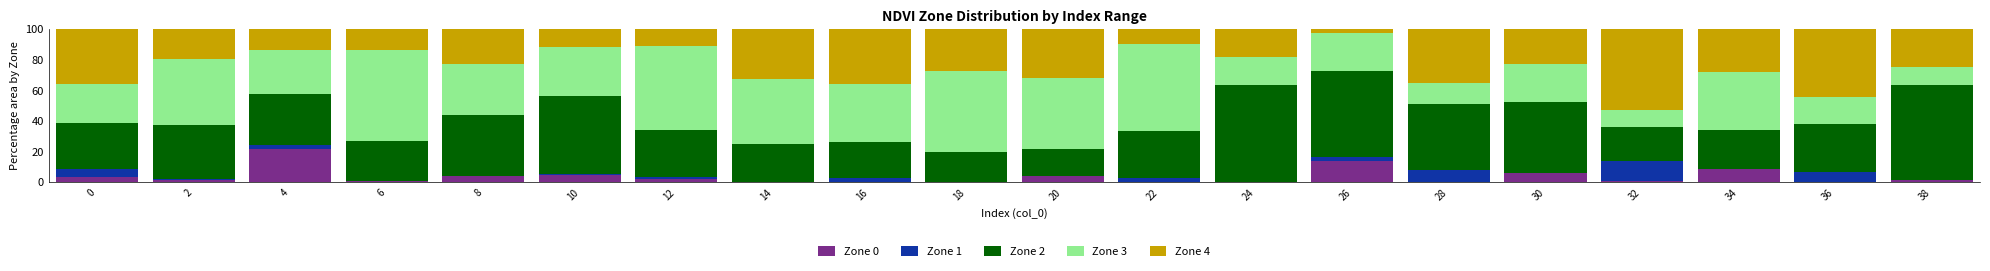

Is it true that Zone 0 equals 0.0 at 36?

True